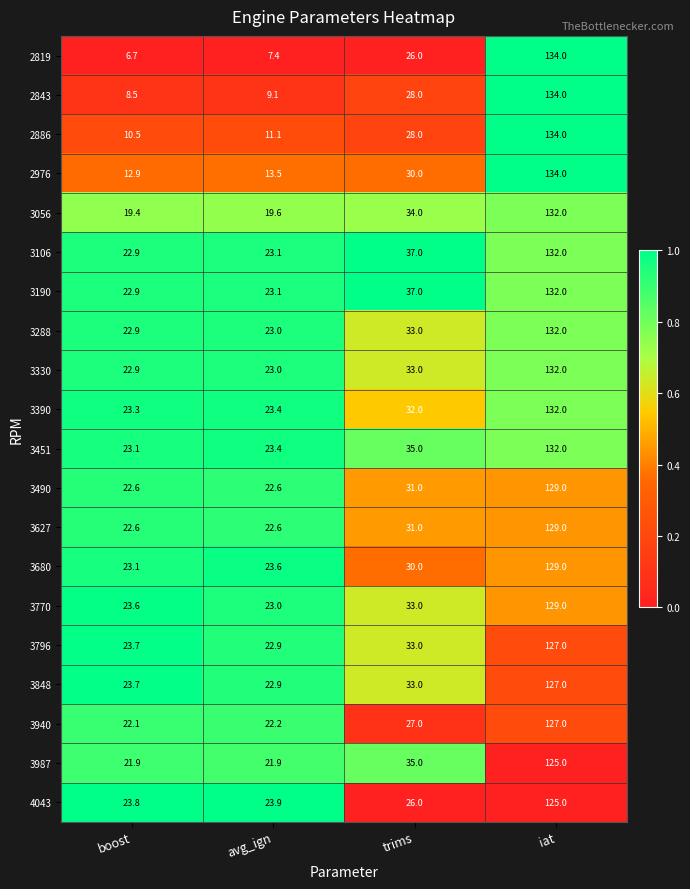

Which series changed the most between boost and iat?

2819